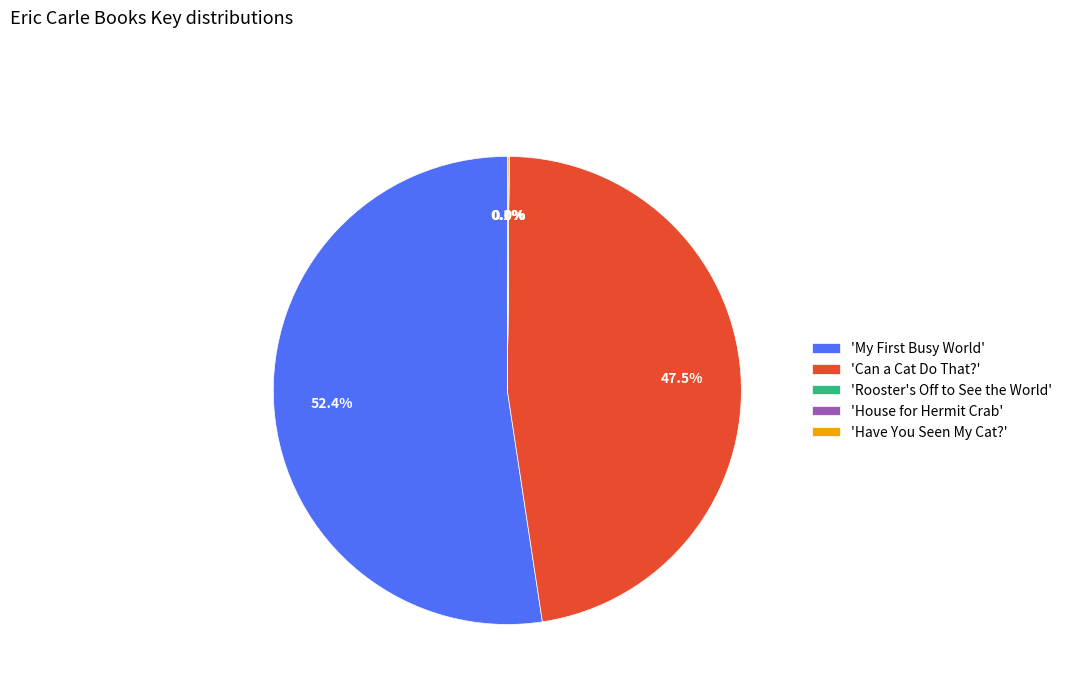

Which category has the biggest portion of the pie?

'My First Busy World'